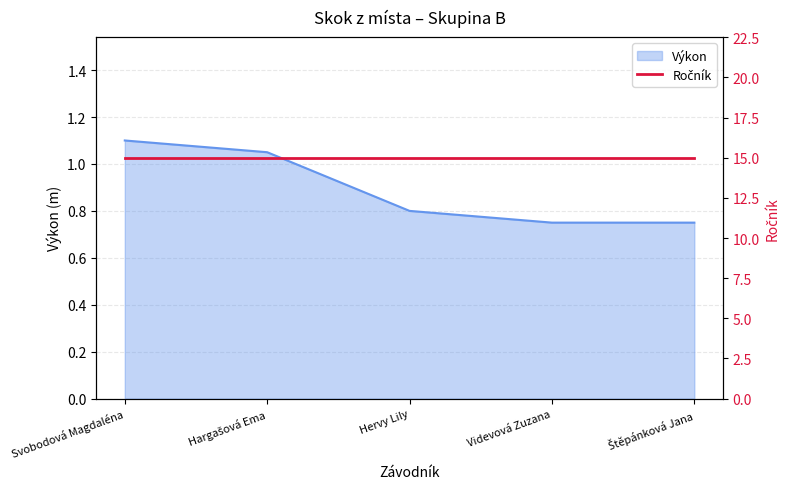

Count the values in the range 0 to 1.

3